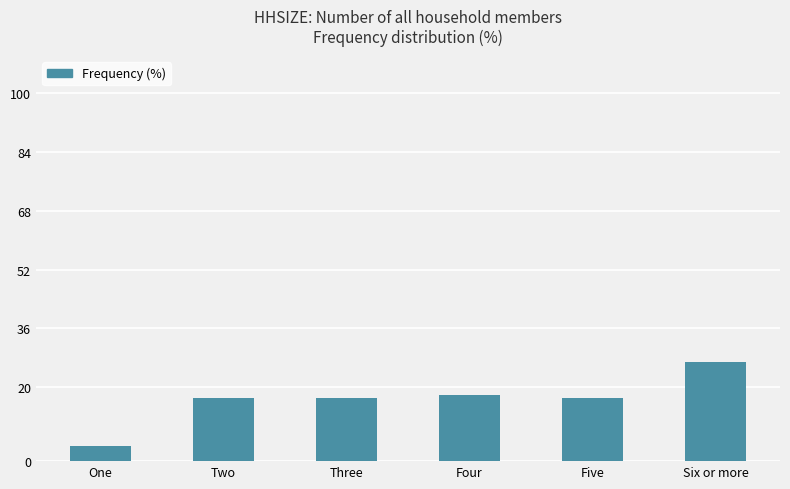

Which label corresponds to the largest value in the chart?

Six or more